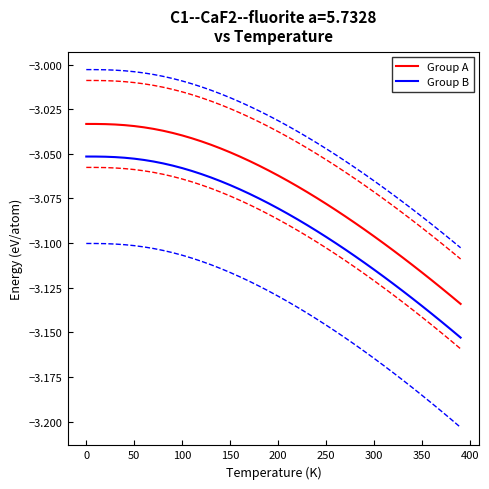

What is the value of the Group B point at the 13th from the left?

-3.1